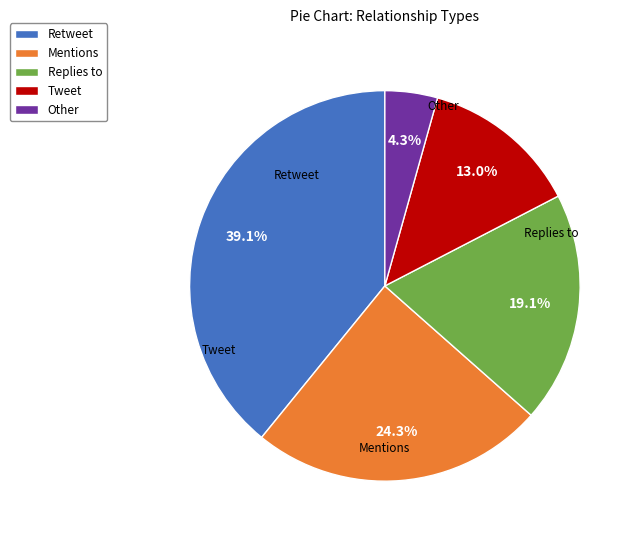

How many slices are in this pie chart?

5